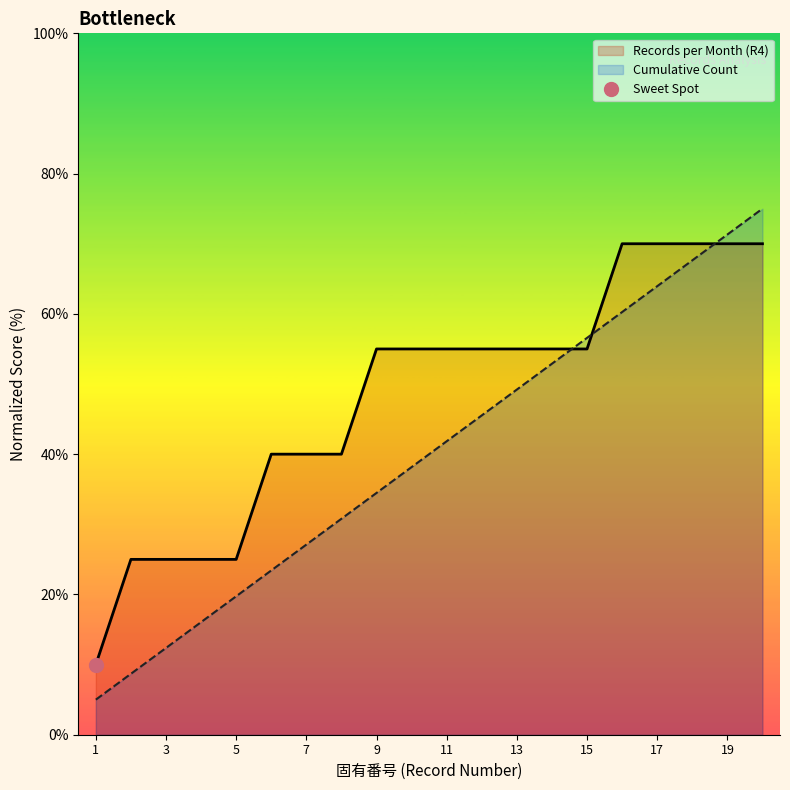

The Records per Month (R4) series shows 17.3 at 12. True or false?

False